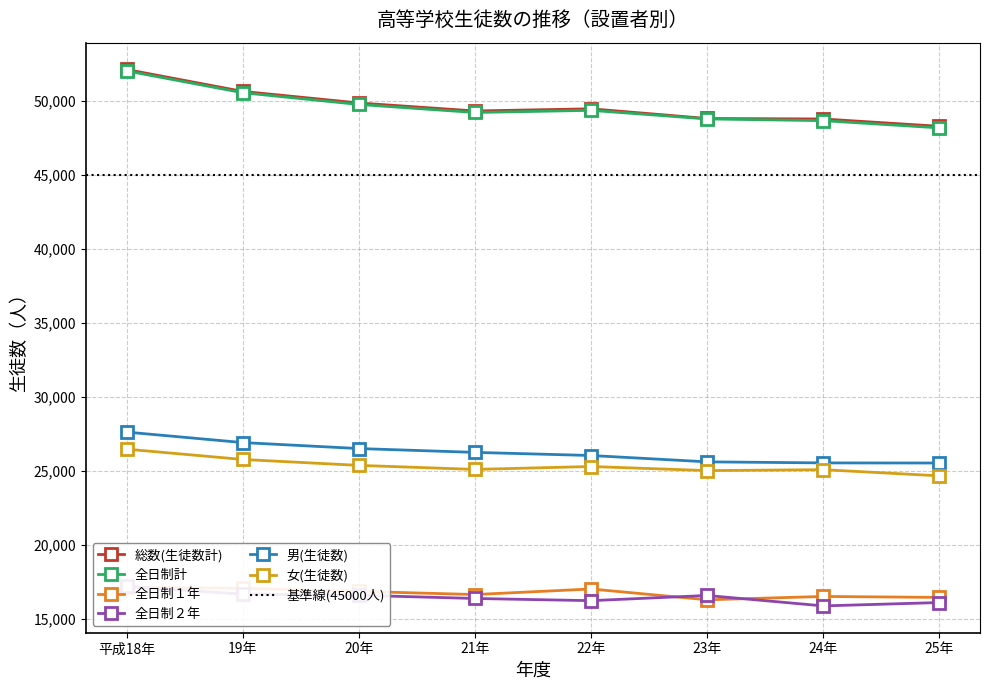

What are all the series names shown in the legend?

総数(生徒数計), 全日制計, 全日制１年, 全日制２年, 男(生徒数), 女(生徒数)